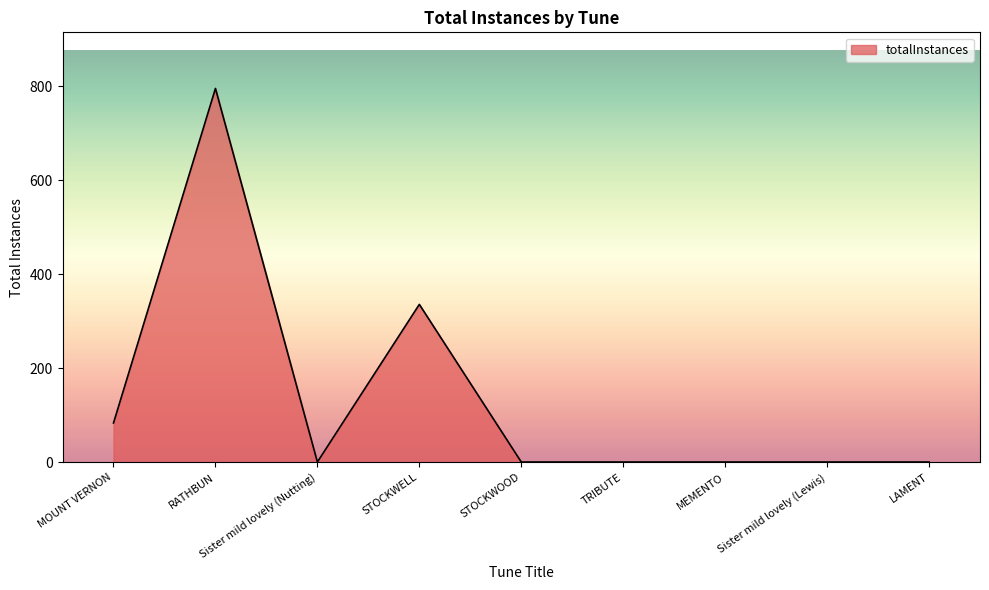

Between Sister mild lovely (Lewis) and RATHBUN, which is larger?

RATHBUN